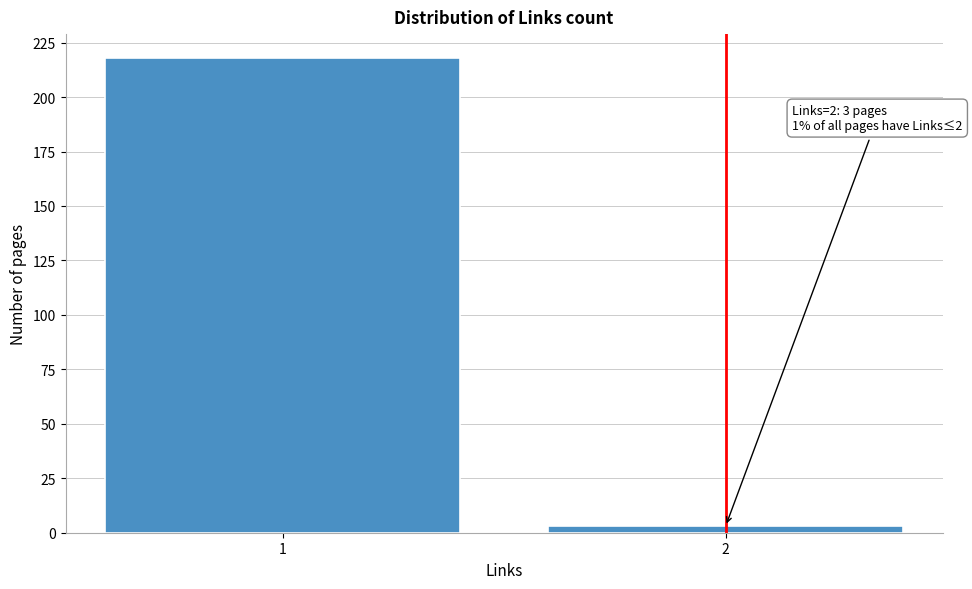

Reading left to right, list all the values displayed in this chart.

218	3